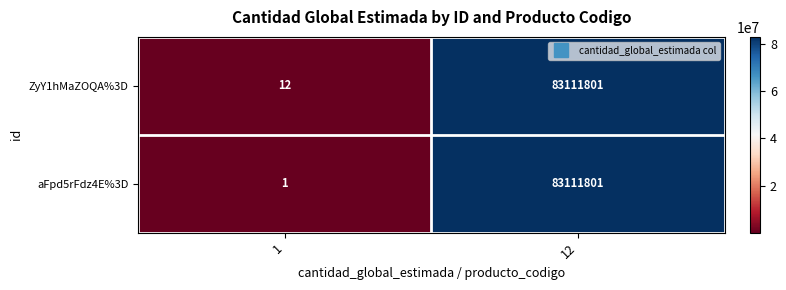

What is the greatest value displayed?

83111801